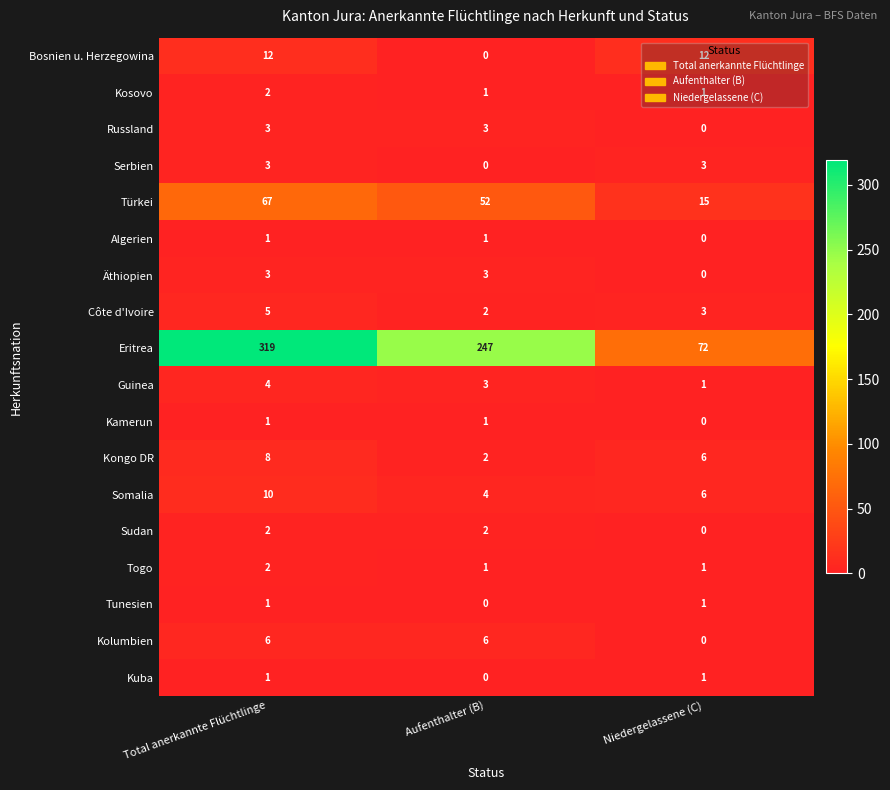

At how many categories does at least one series exceed 245?

2